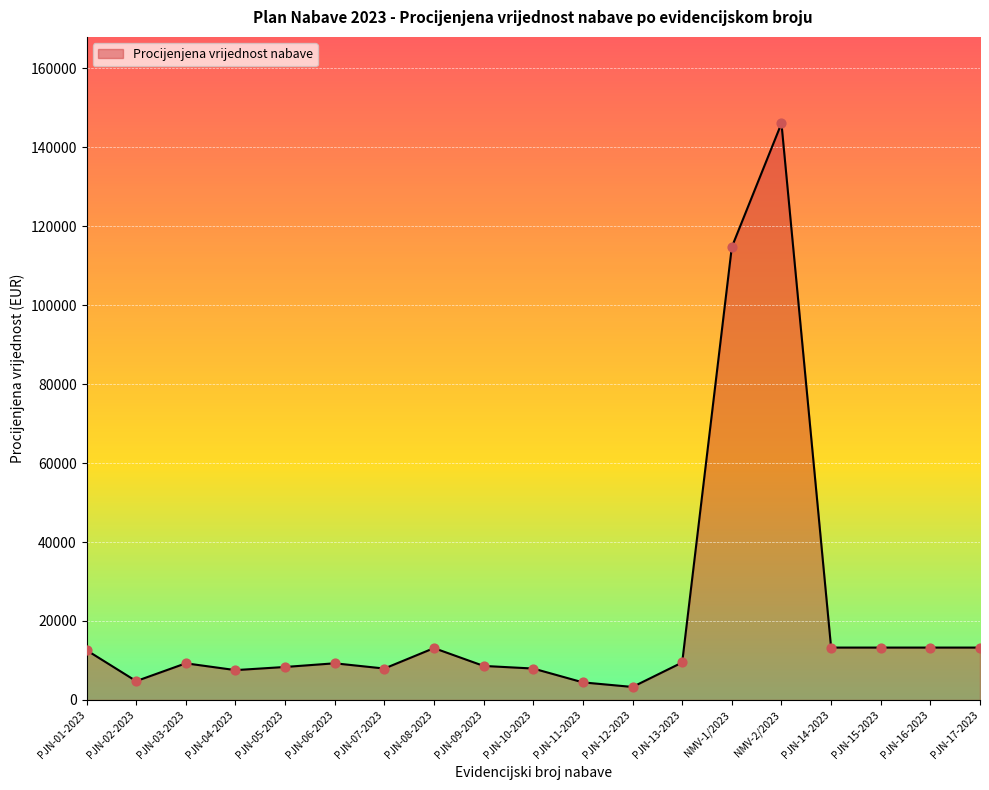

What is the change in value from PJN-01-2023 to PJN-02-2023?

-7830.7